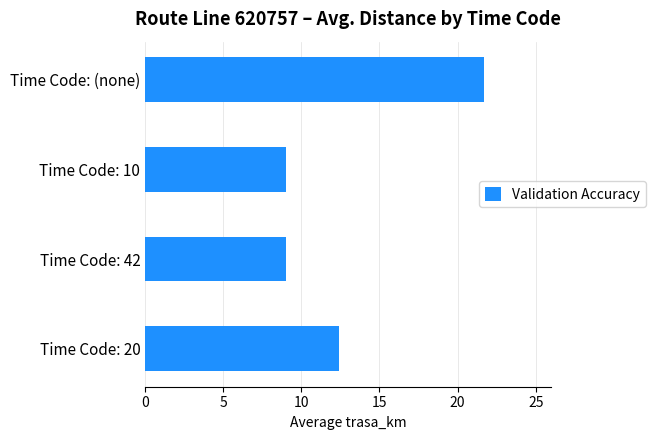

Approximately how many times larger is the value at Time Code: 20 compared to Time Code: (none)?

0.6